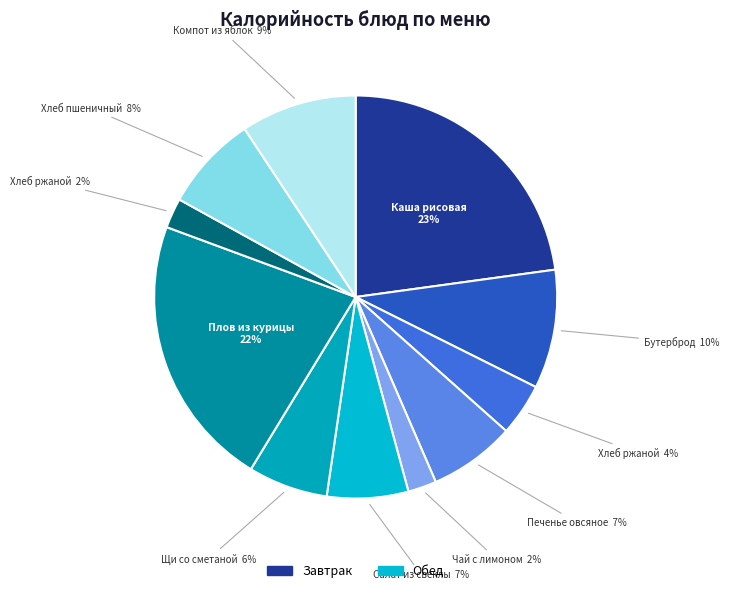

Count the number of slices in the pie.

11